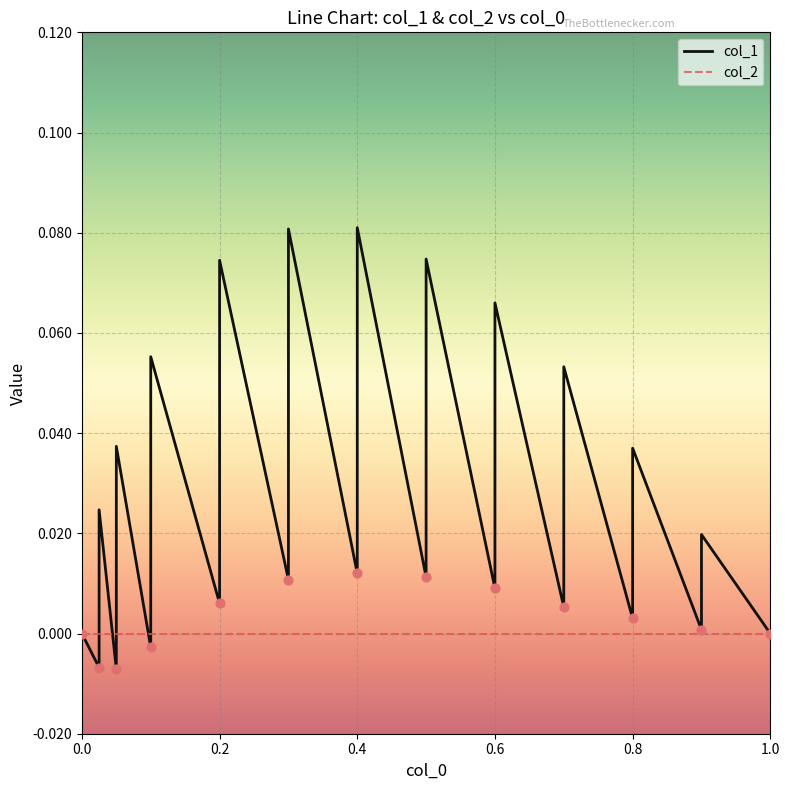

What are all the series names shown in the legend?

col_1, col_2